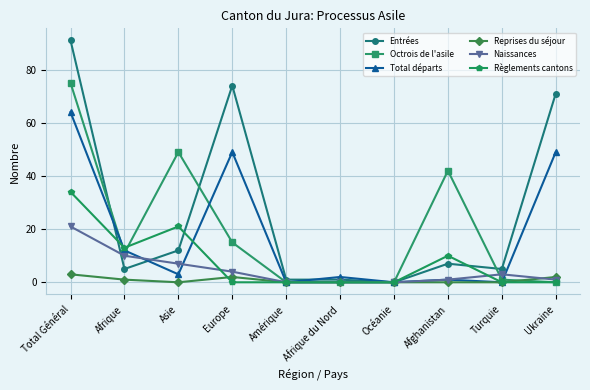

Where is the first local minimum for Entrées?

Afrique